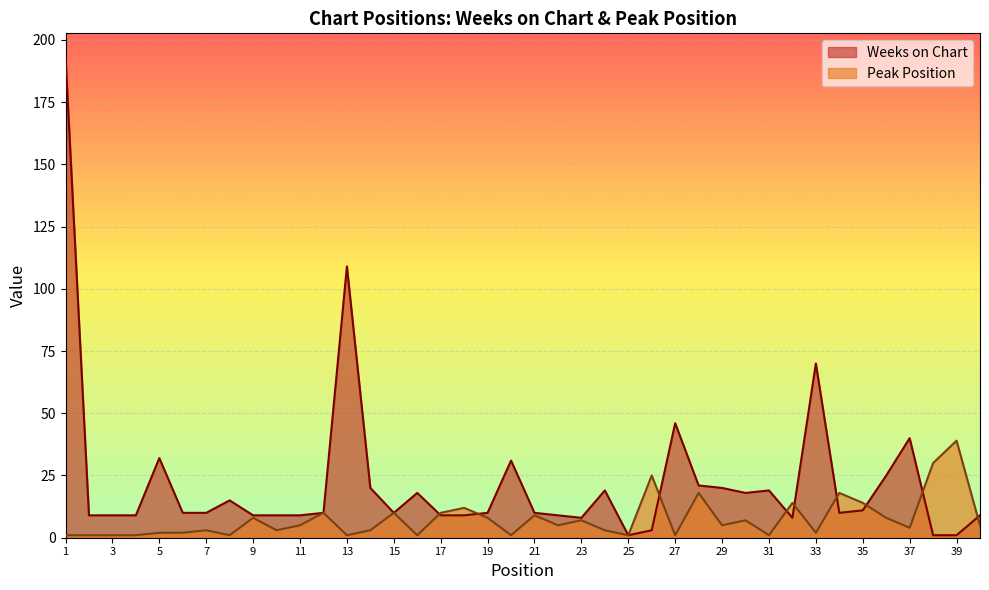

What is the value of the Weeks on Chart point at the 24th from the left?

19